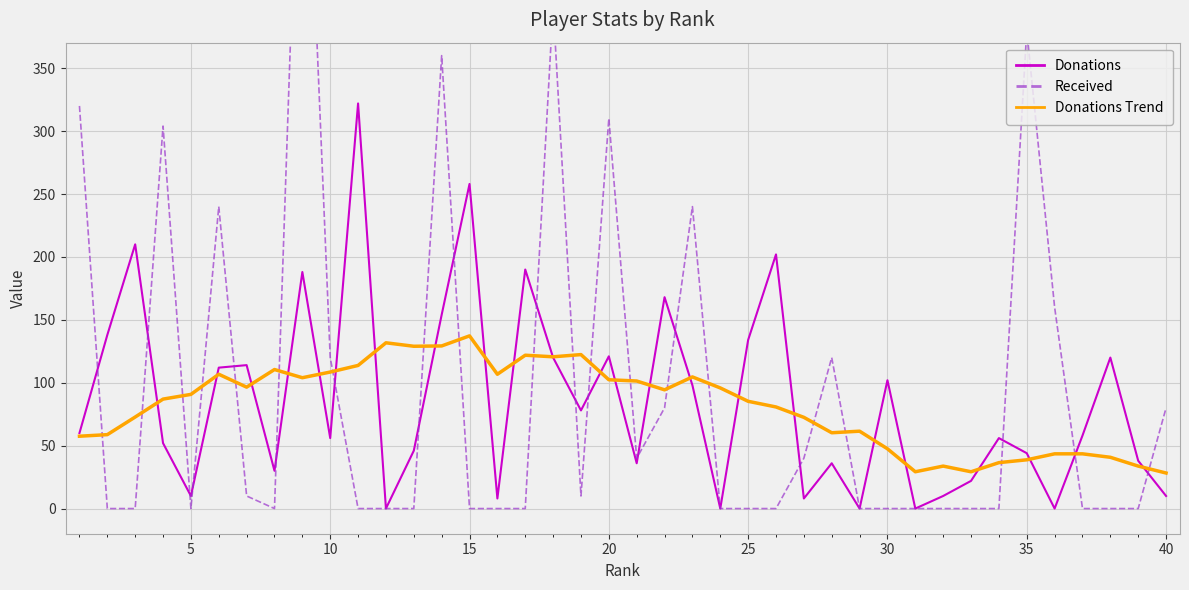

What is the maximum value for Donations?

322.0